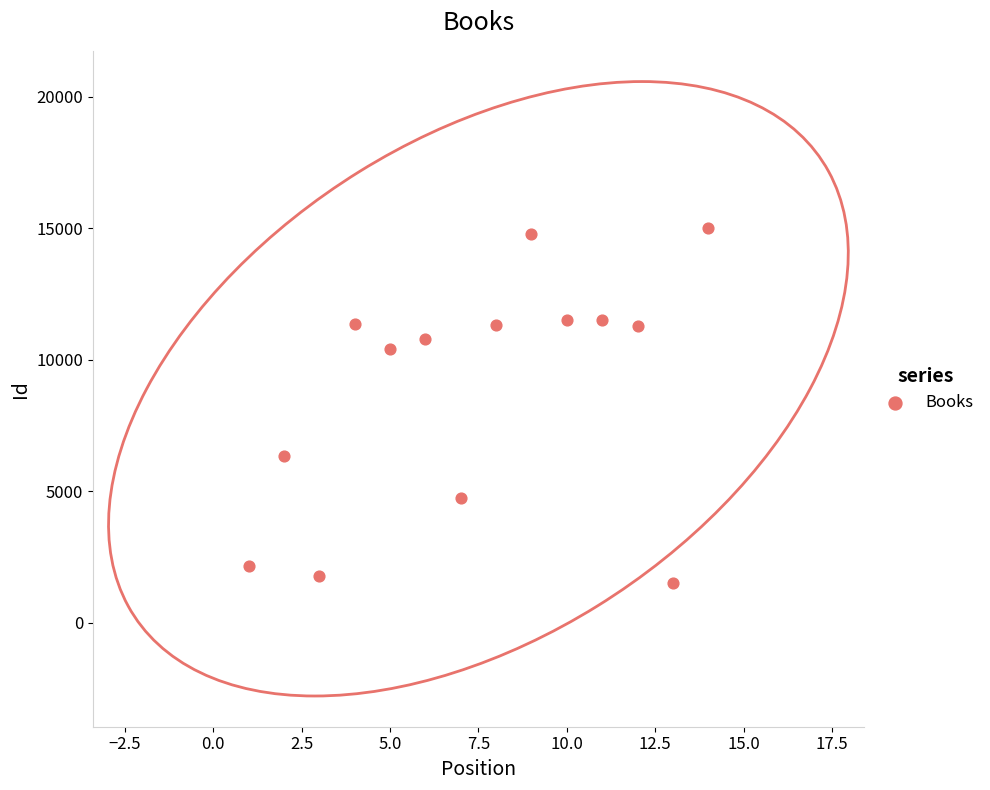

What is the range of Y values (max minus min)?

13507